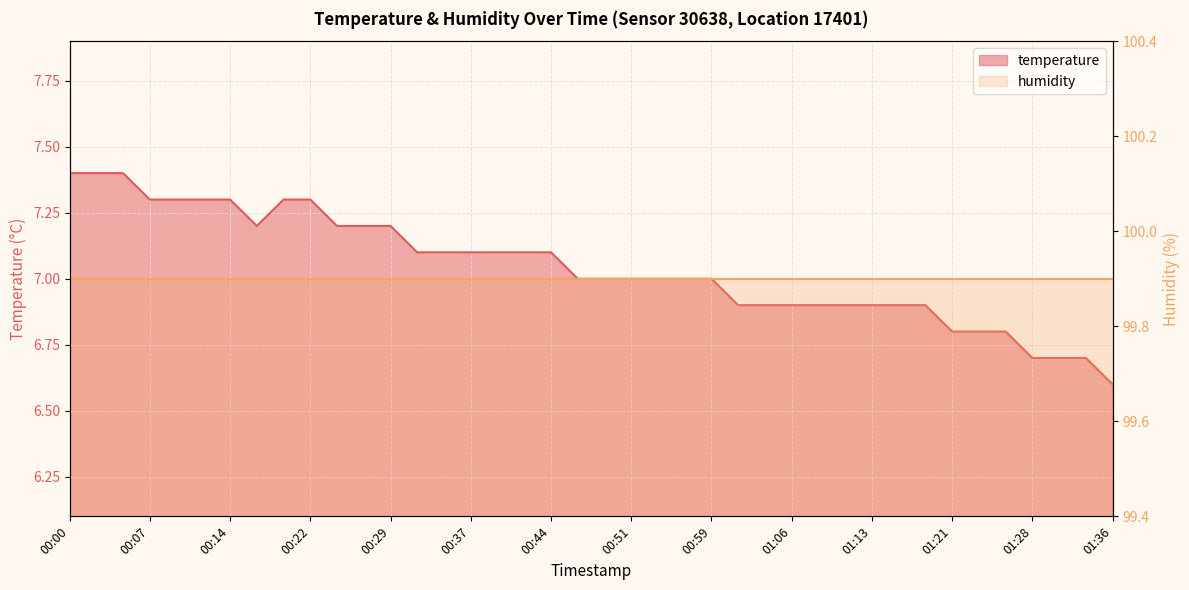

What is the change in value from 00:05 to 00:17?

-0.2